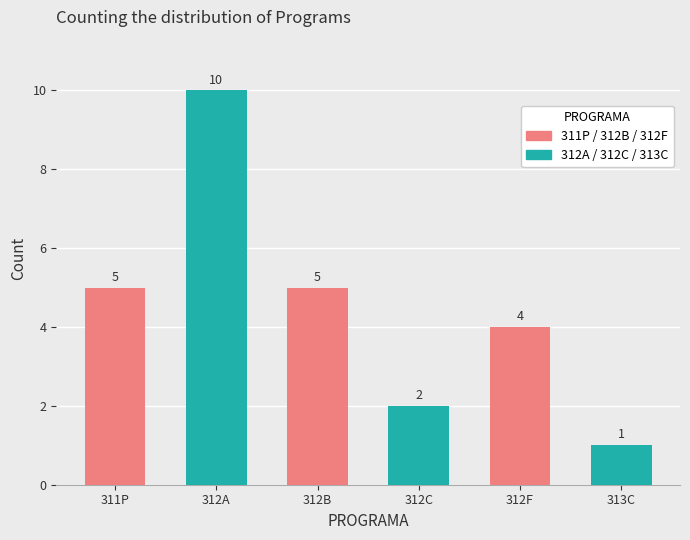

What is the approximate value at 312F?

4